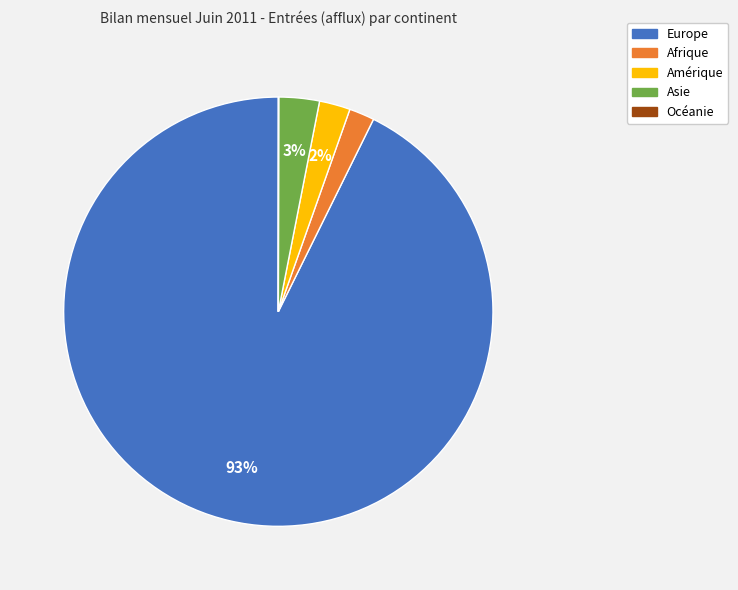

Is the sum of Asie and Europe greater than half?

Yes